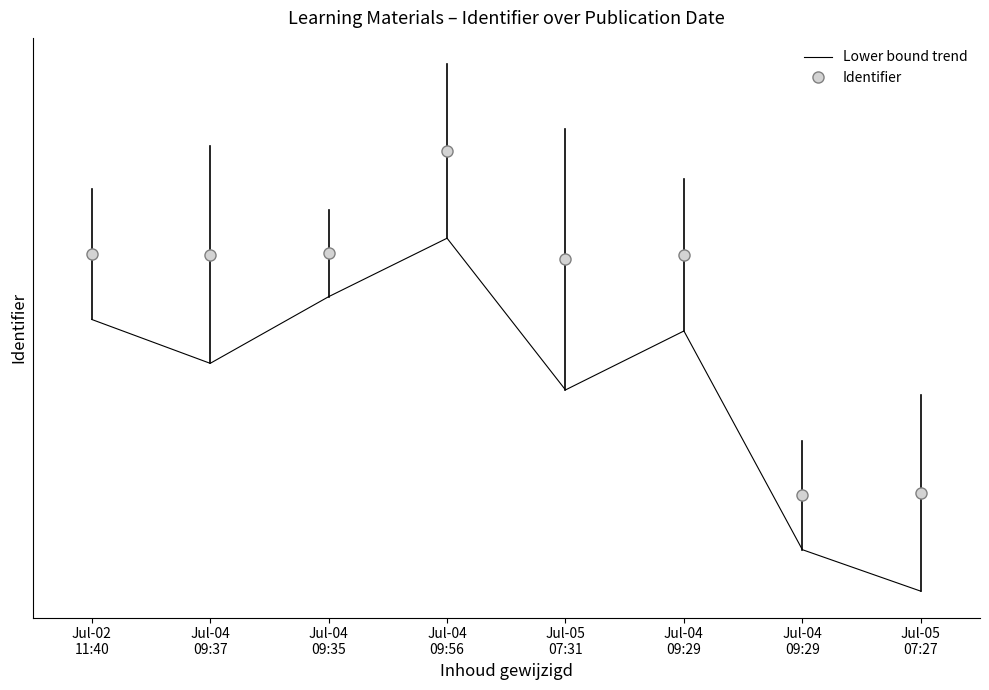

At which category does the chart reach its minimum across all series?

Jul-05
07:27